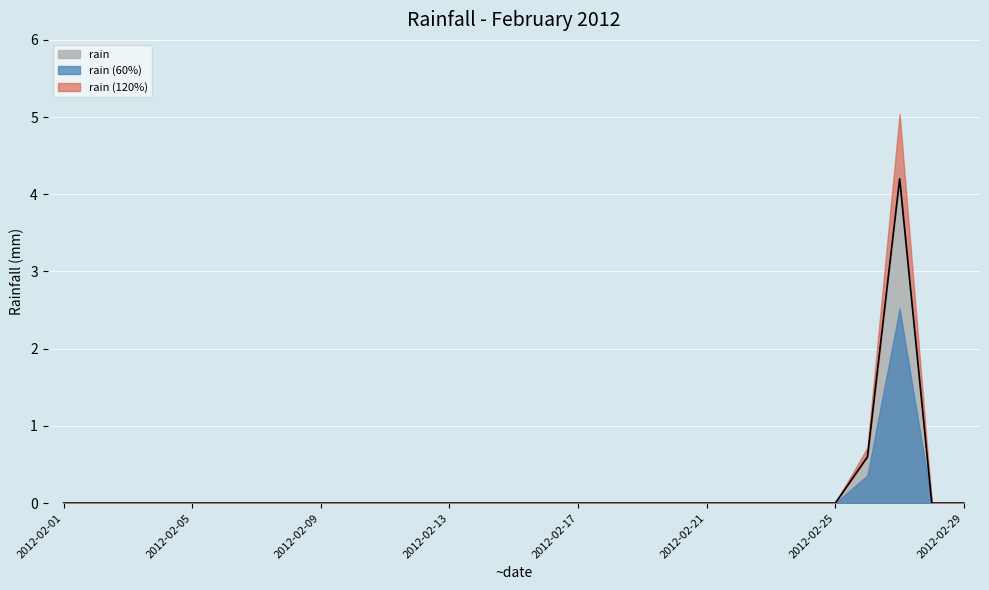

How many lines are shown in the chart?

1